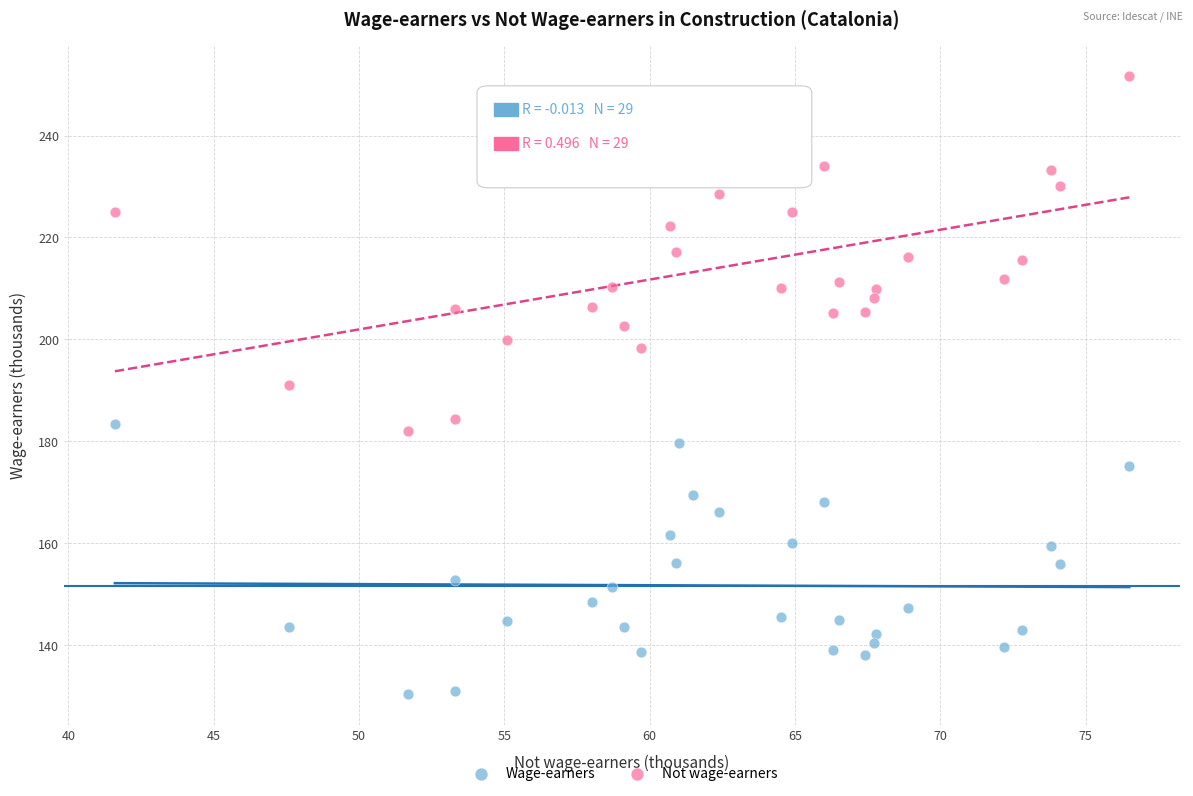

Which series has the largest Y range (max minus min)?

Not wage-earners